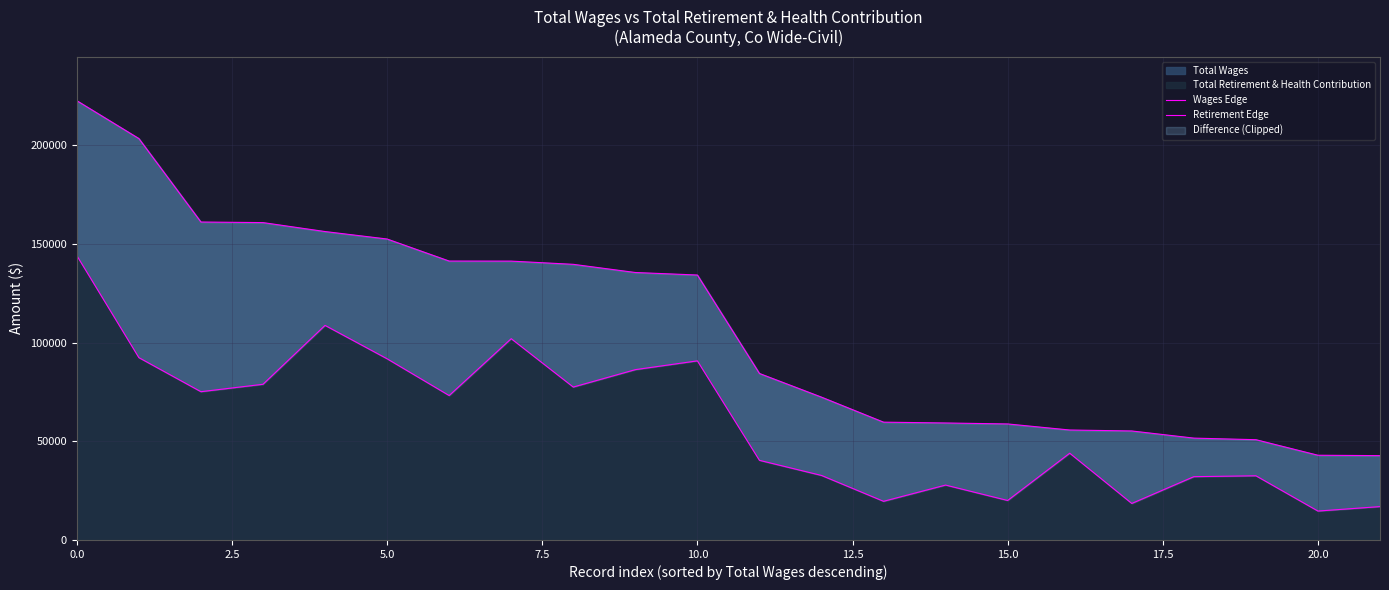

Is it true that Retirement Edge equals 25076 at 20?

False